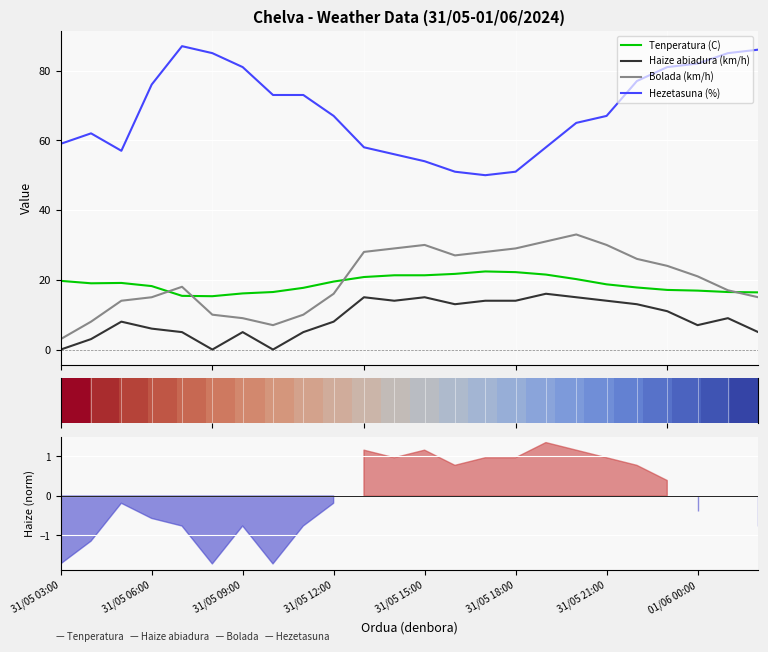

What is the minimum value for Hezetasuna (%)?

50.0